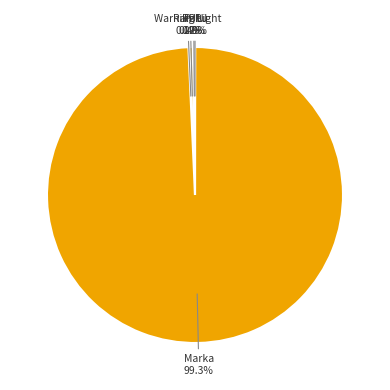

Which slice is the largest?

Marka